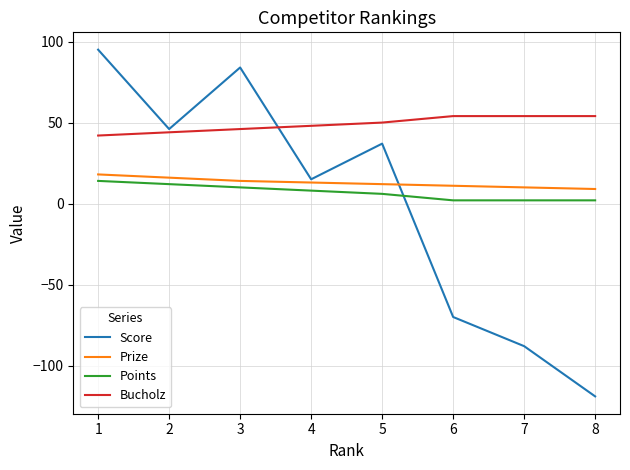

What is the spread (max minus min) of values at 7?

142